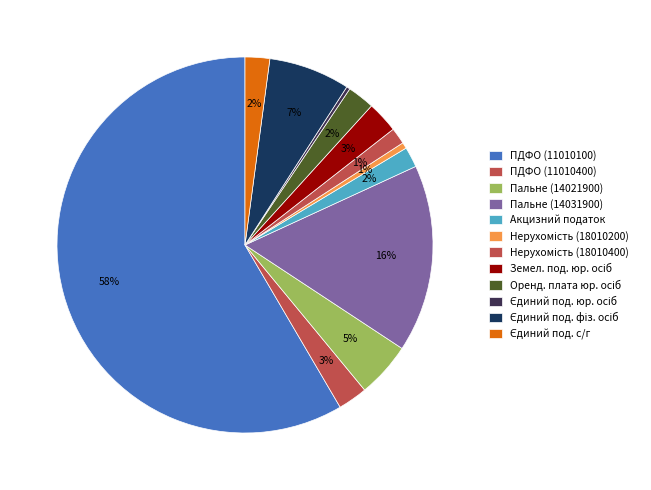

The Пальне (14031900) slice represents 23% of the pie. True or false?

False